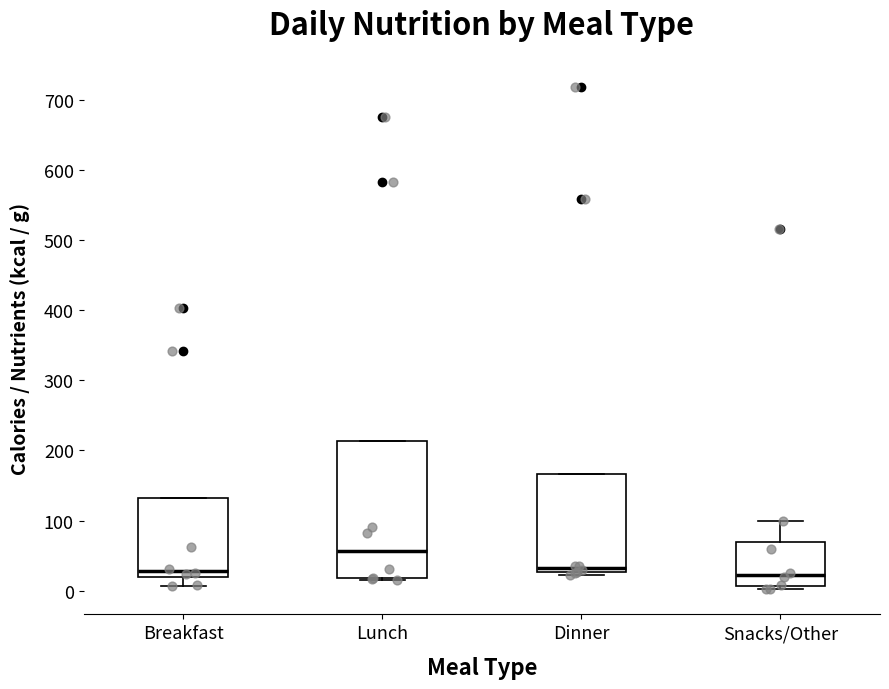

Comparing the boxes themselves (not the whiskers), which one is the tallest?

Lunch